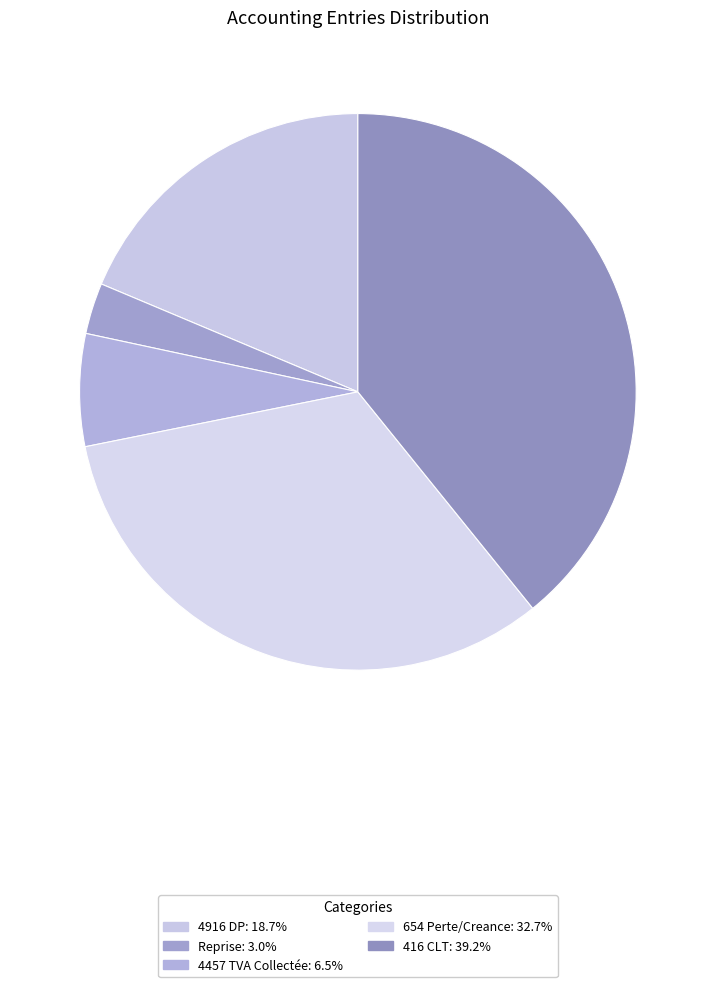

What is the total percentage of 416 CLT and 4457 TVA Collectée?

45.7%